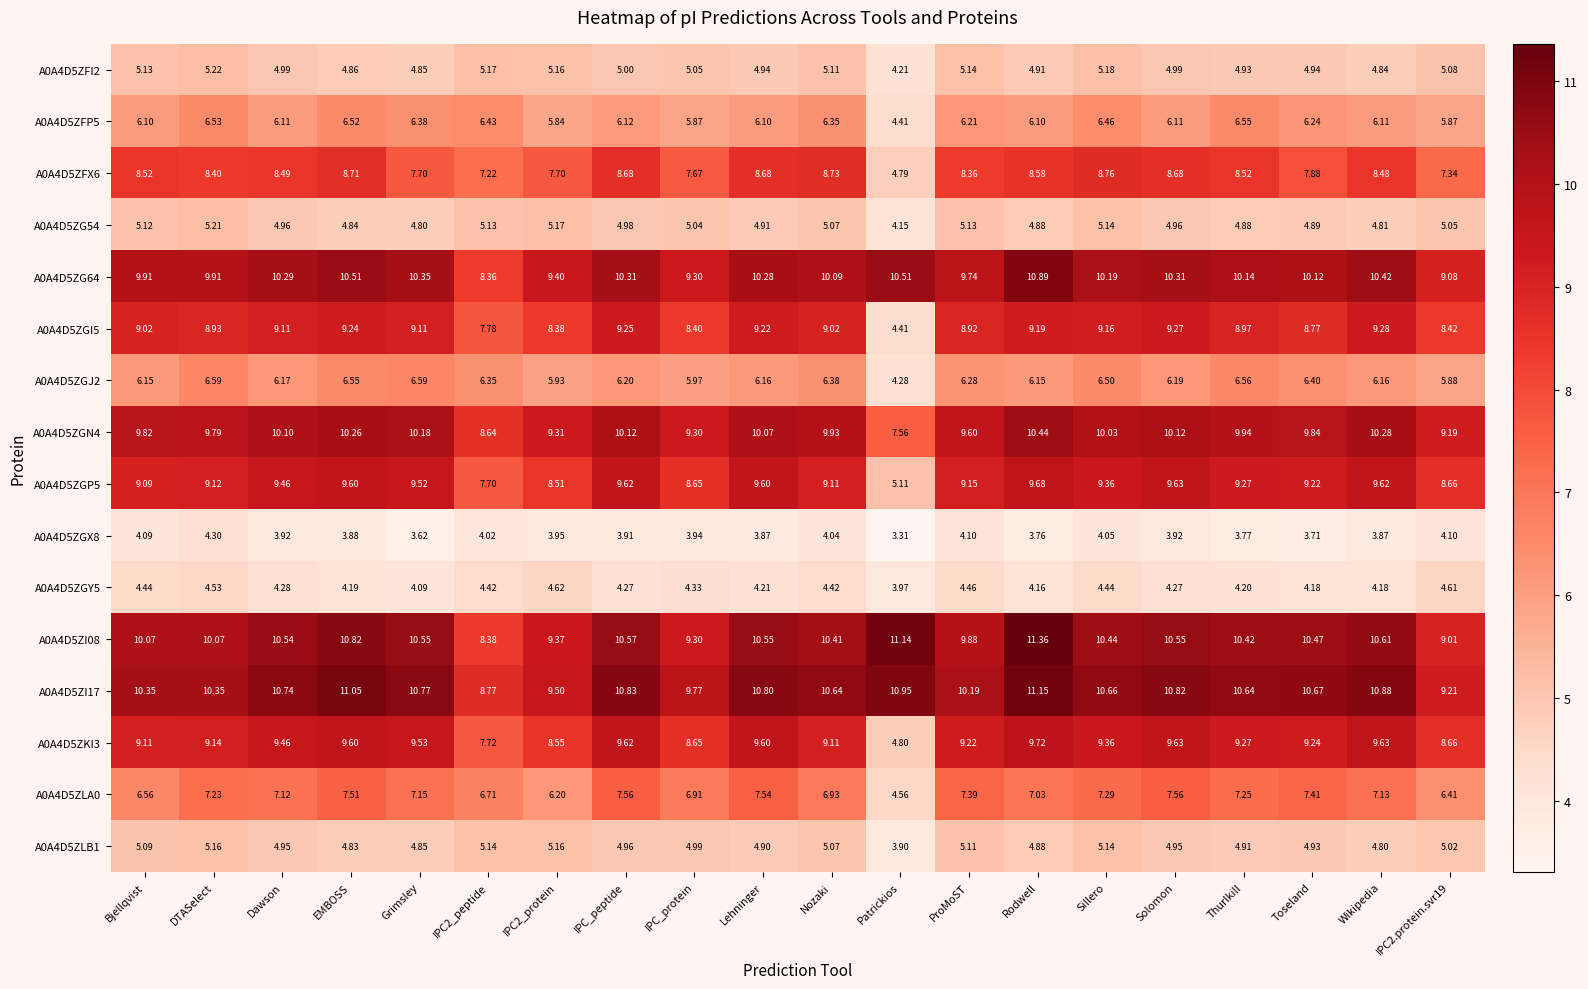

At which category is the sum across all series the highest?

EMBOSS